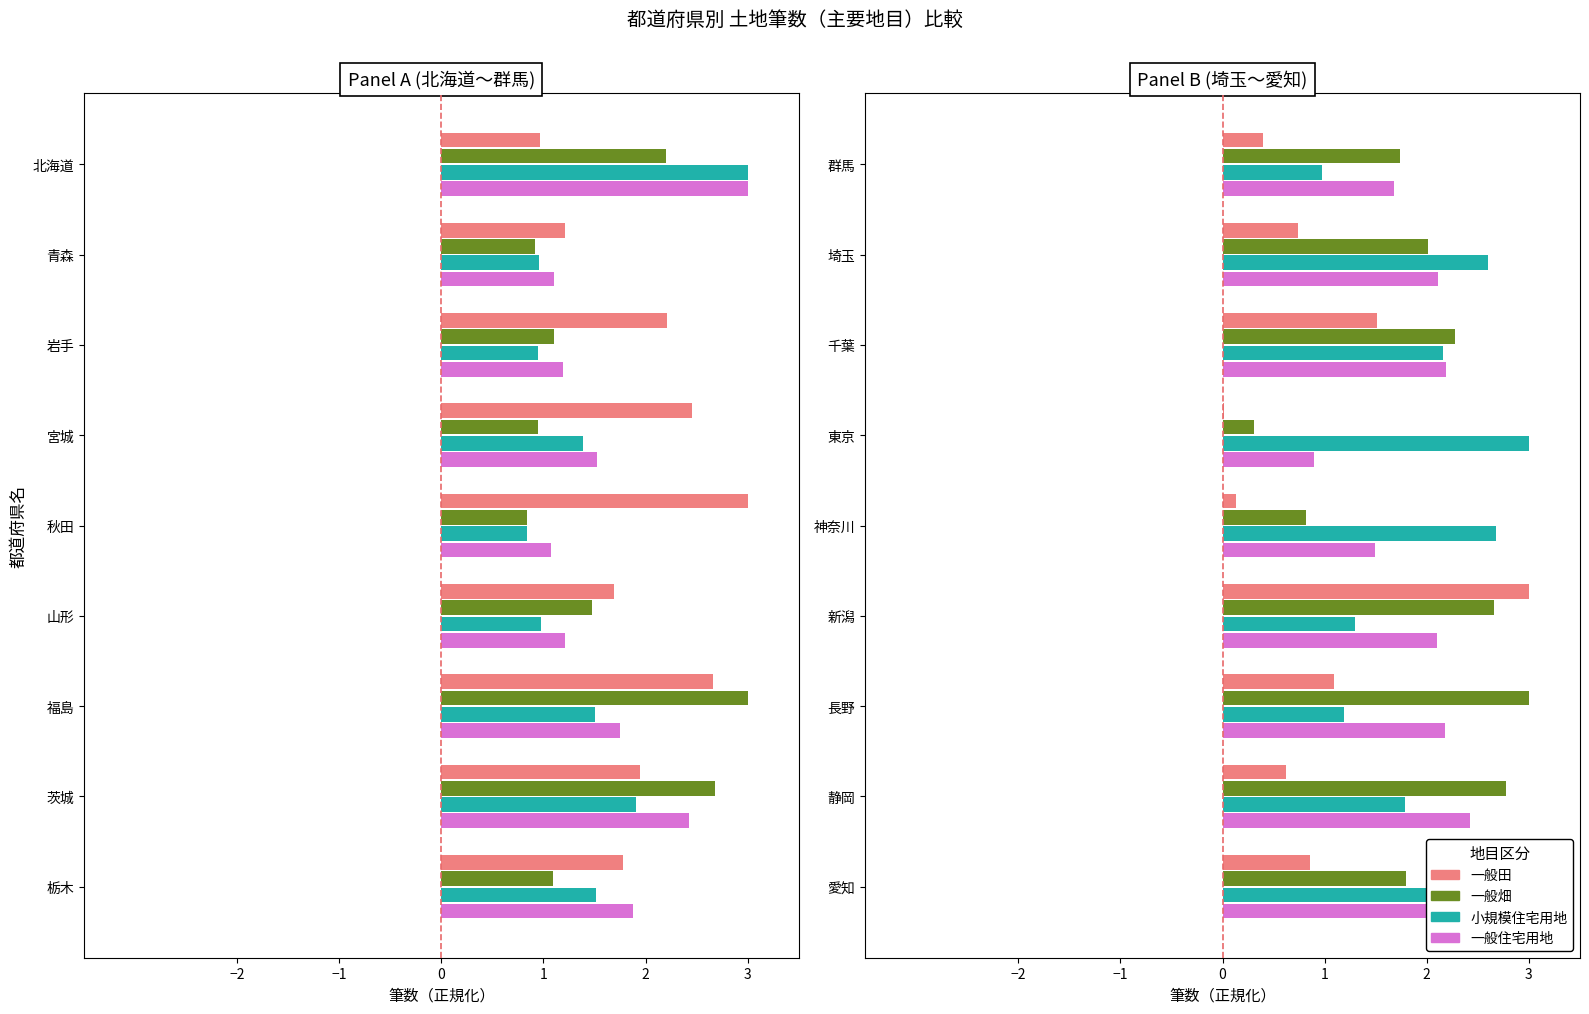

How many data points does each series have?

9